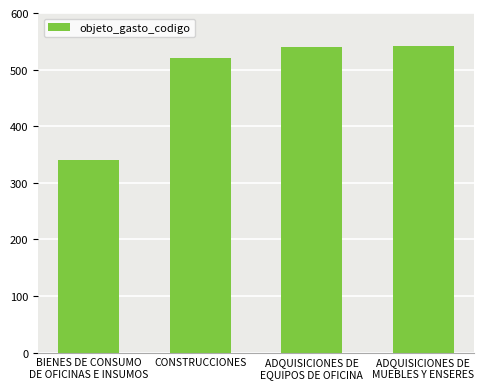

What is the label of the 3rd bar from the right?

CONSTRUCCIONES